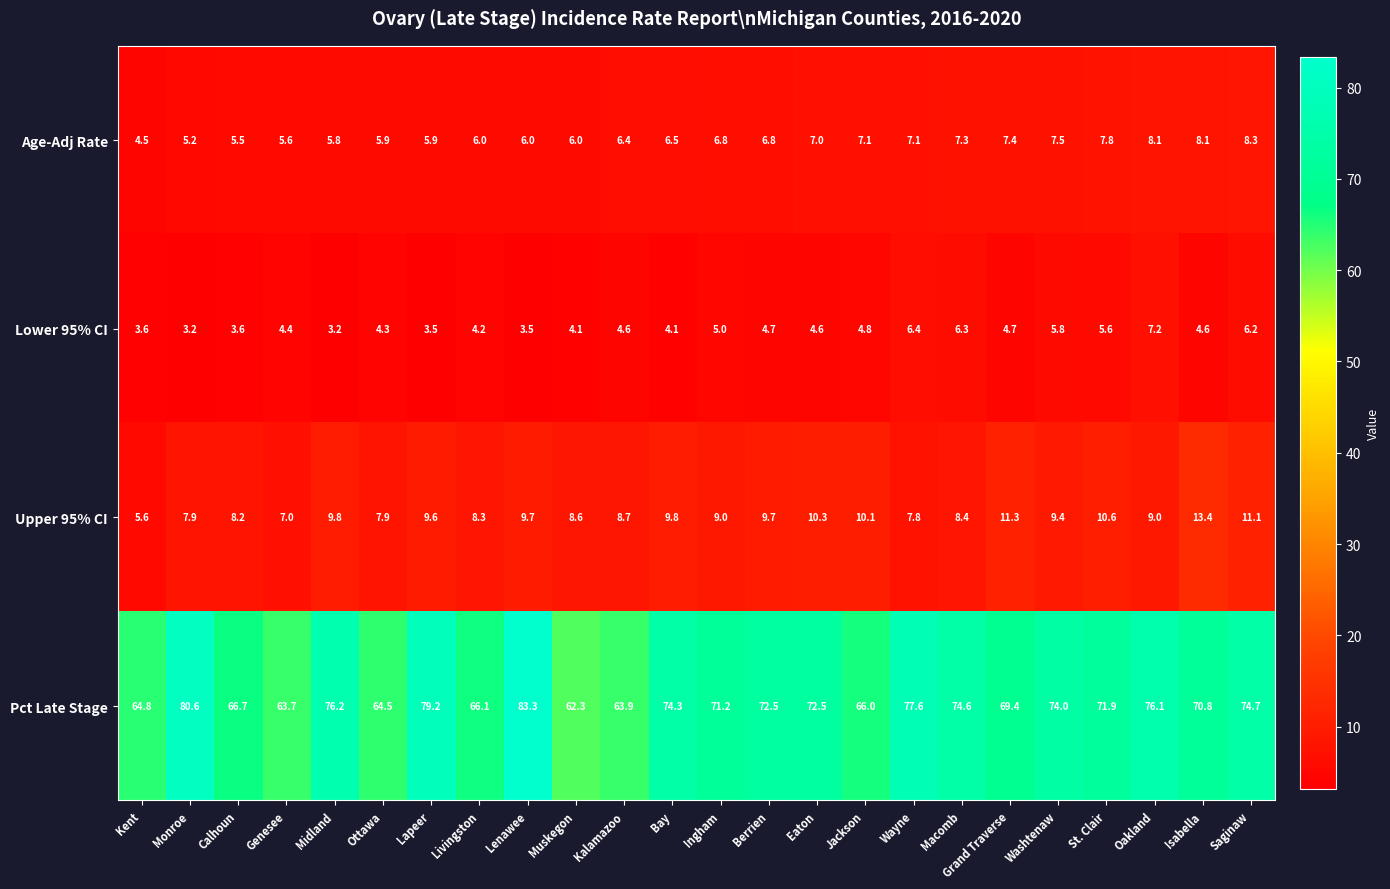

Rank the series at Calhoun from lowest to highest value.

Lower 95% CI, Age-Adj Rate, Upper 95% CI, Pct Late Stage